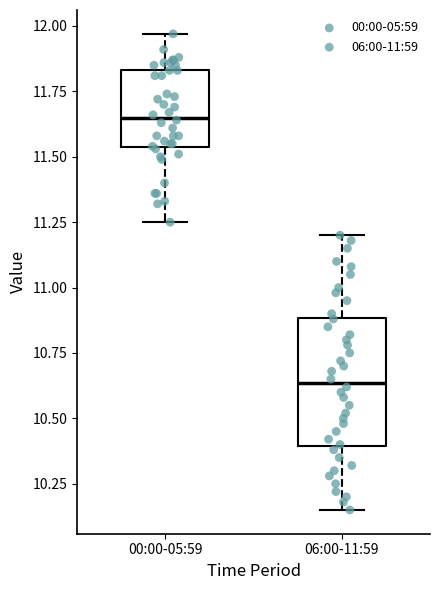

Reading left to right, read every box against the y-axis: the position of its median line, the range the box covers, and the ends of its whiskers. The values are not printed on the chart, so give them approximately, as read against the axis.

00:00-05:59: median 11.65, box 11.55 to 11.85, whiskers 11.25 to 11.95
06:00-11:59: median 10.65, box 10.40 to 10.90, whiskers 10.15 to 11.20